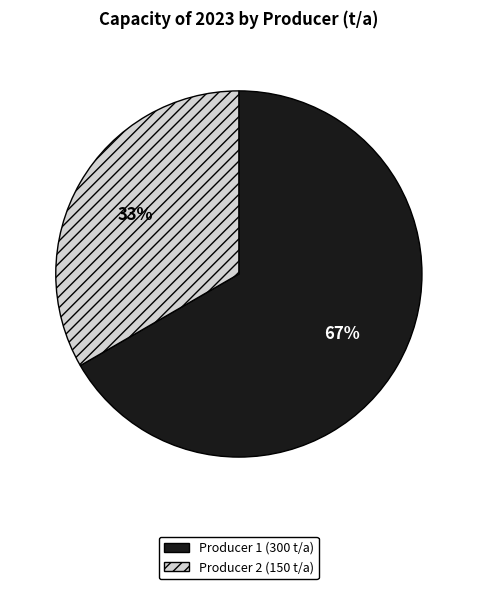

Is there any slice that represents more than half of the pie?

Yes